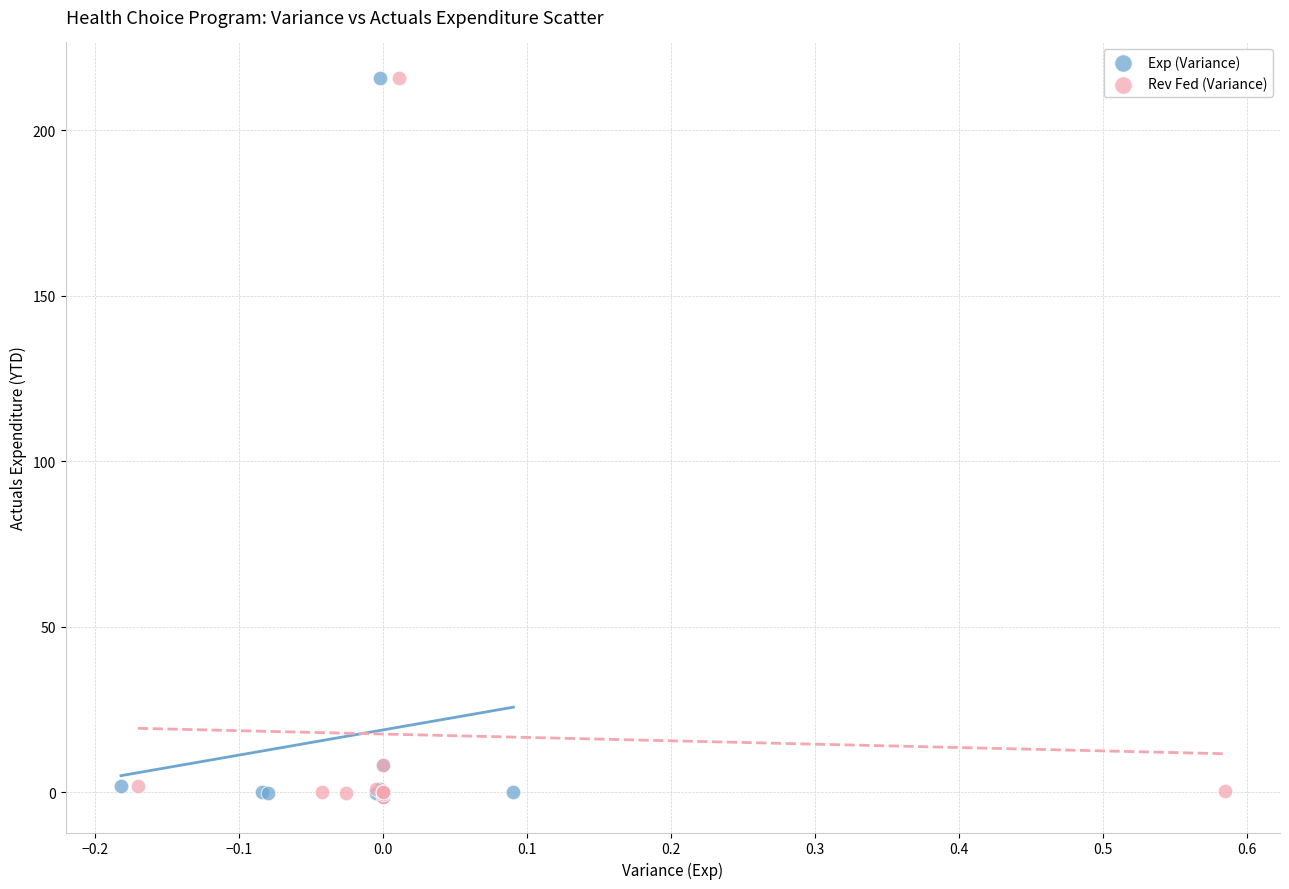

What are all the series names shown in the legend?

Exp (Variance), Rev Fed (Variance)